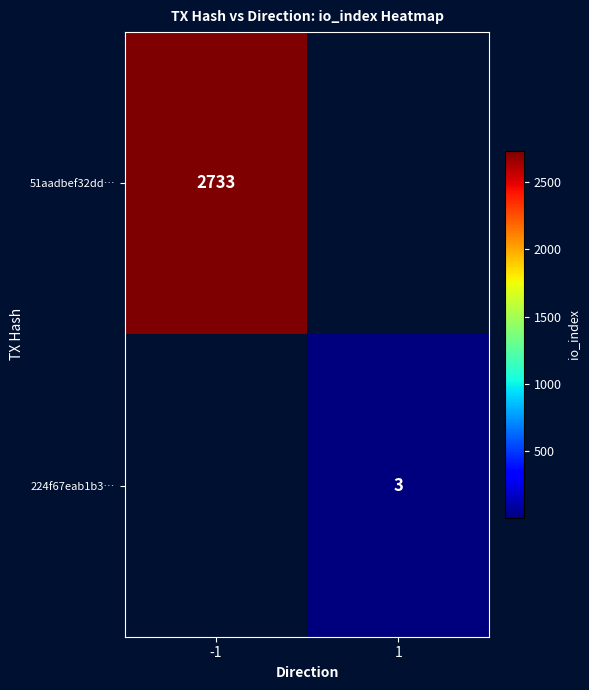

Count the number of data series in this chart.

2